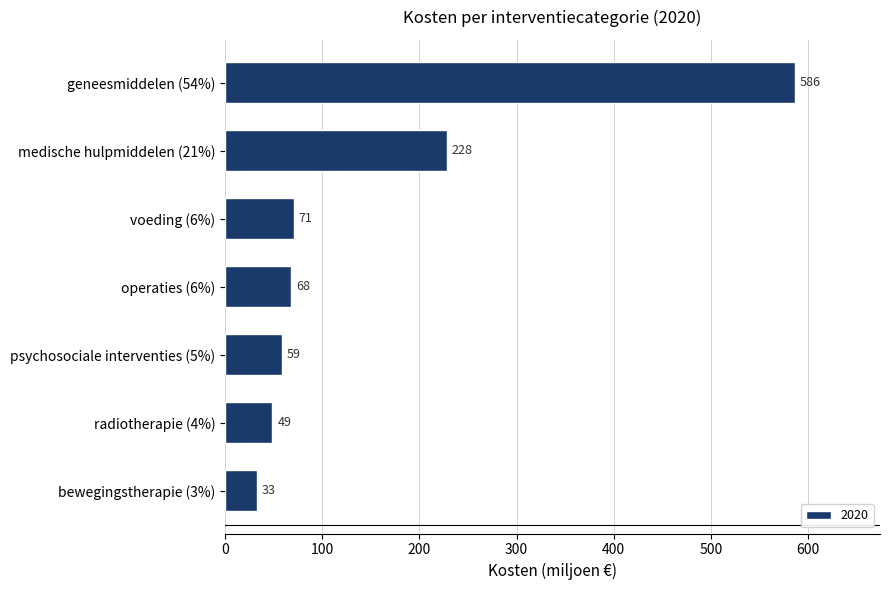

What position from the top is psychosociale interventies (5%)?

5